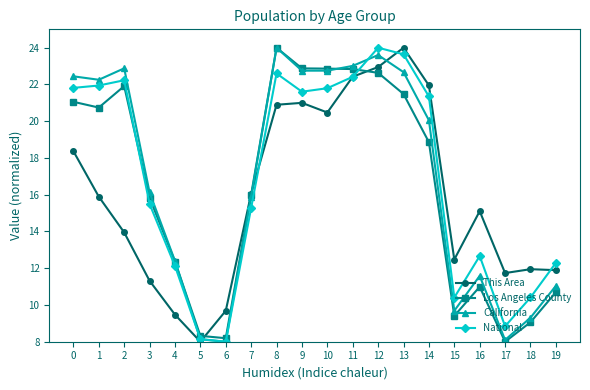

At which category is the sum across all series the highest?

12